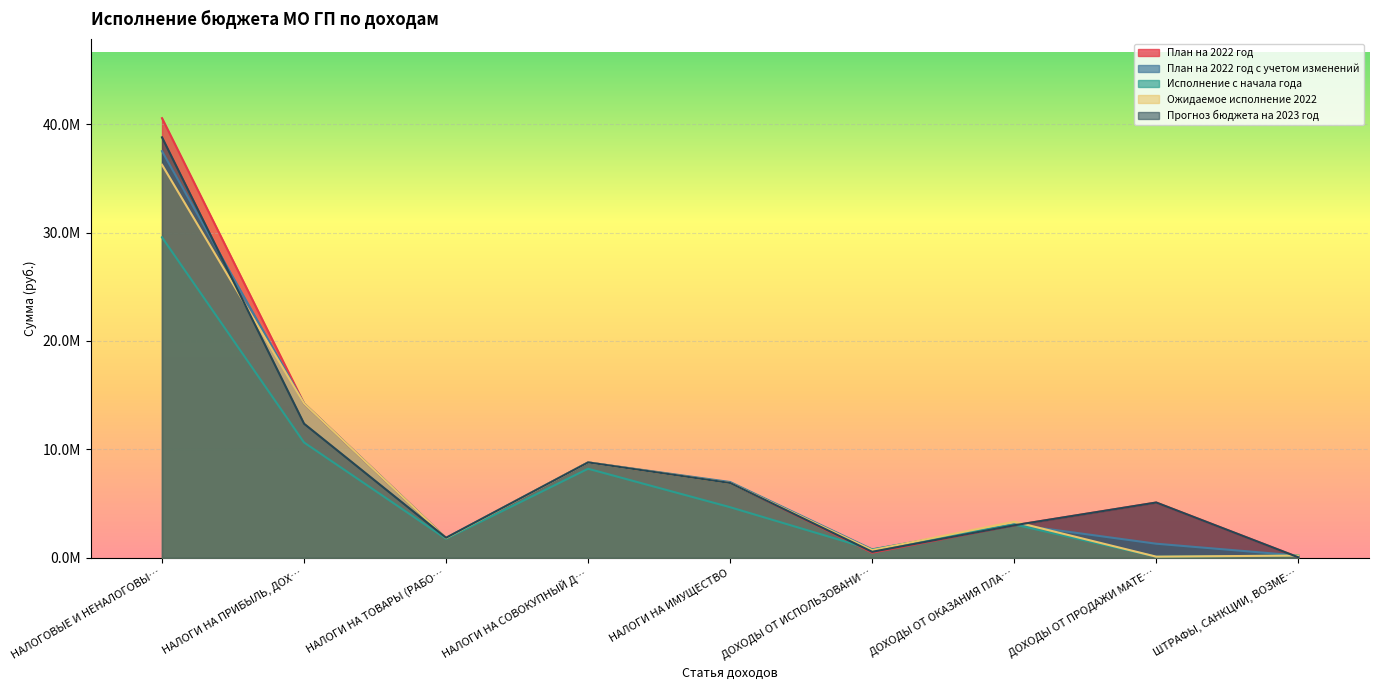

Where is the first local minimum for Прогноз бюджета на 2023 год?

НАЛОГИ НА ТОВАРЫ (РАБО…